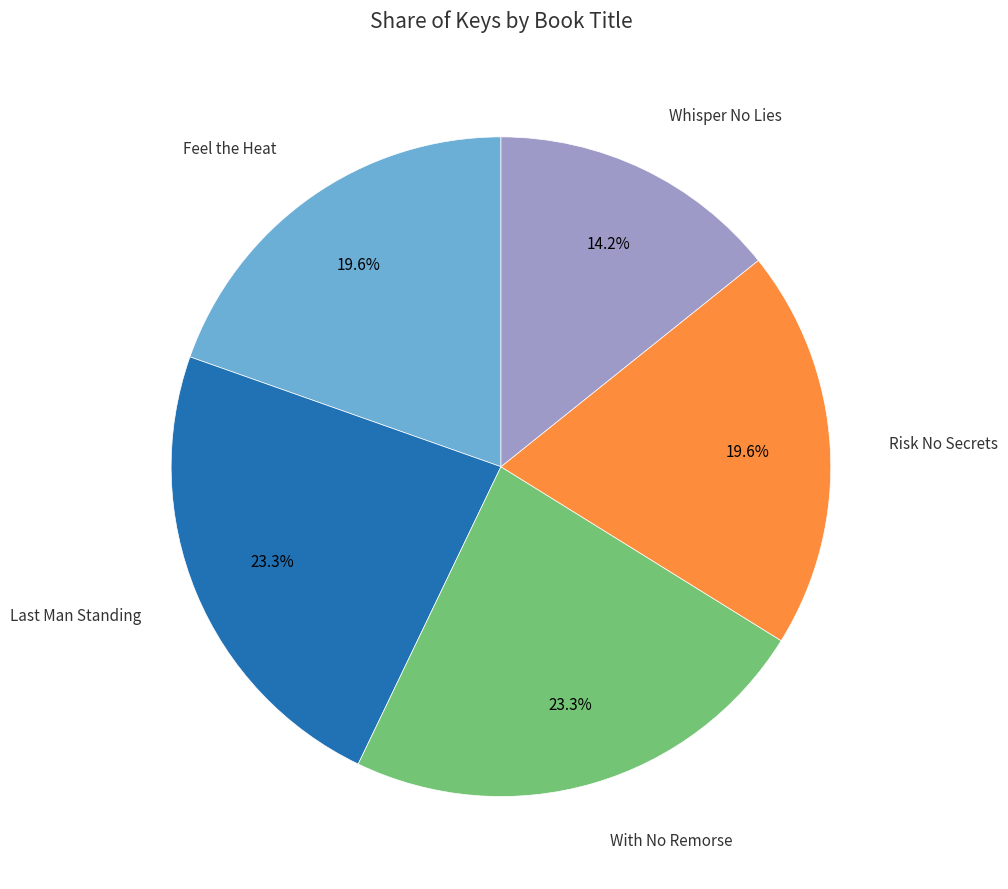

Is there a majority slice in this chart?

No